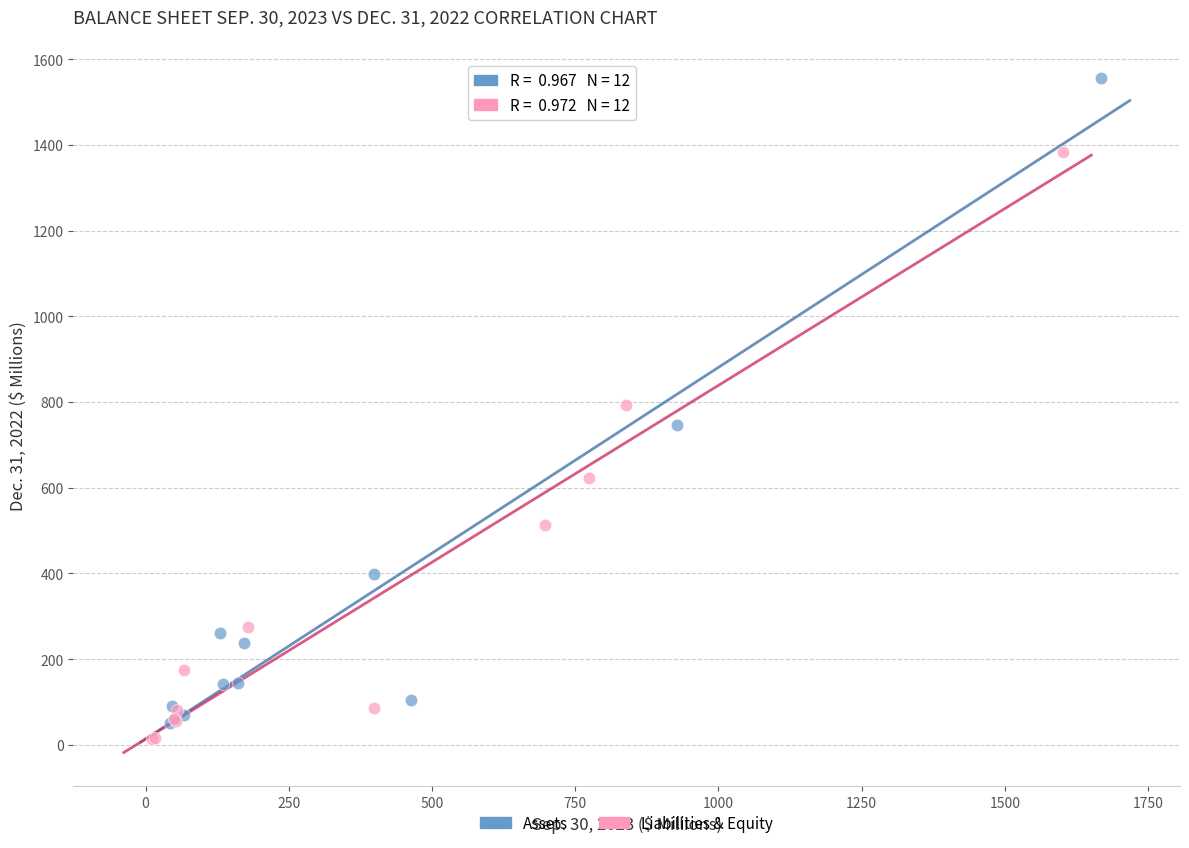

What are all the series names shown in the legend?

Assets, Liabilities & Equity